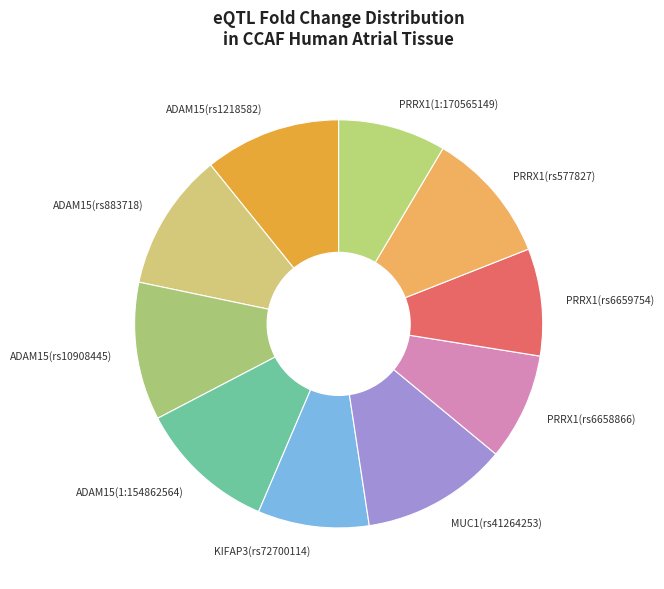

Is there a majority slice in this chart?

No